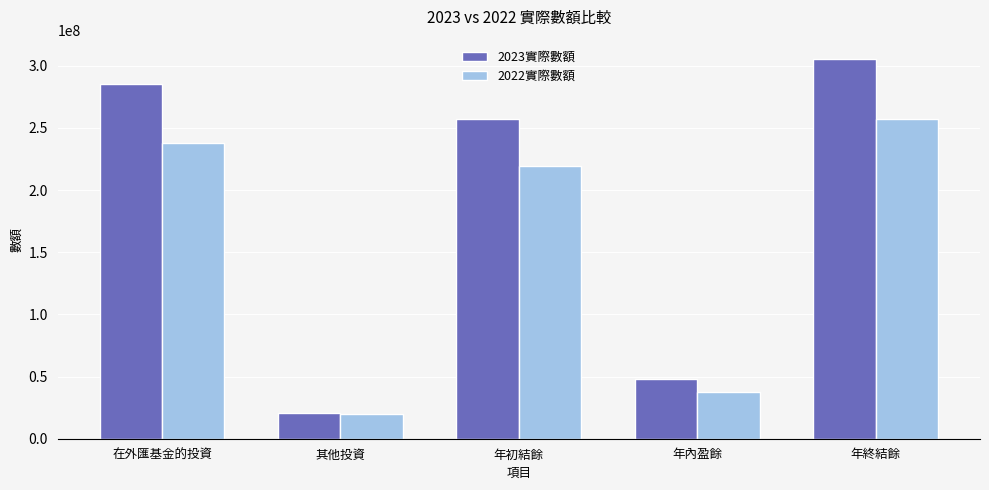

What is the label of the 5th bar from the left?

年終結餘